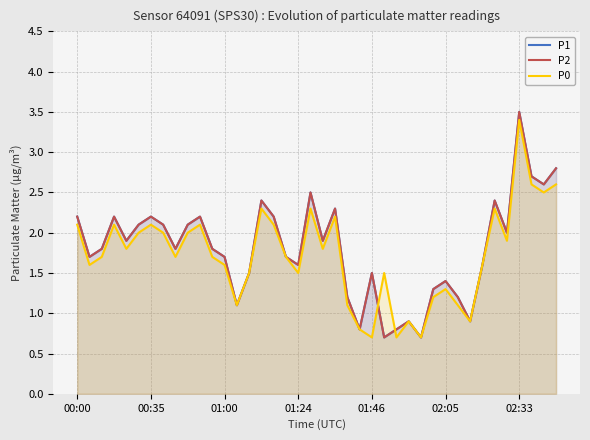

True or false: P1 has a value of 1.6 at 01:24.

True